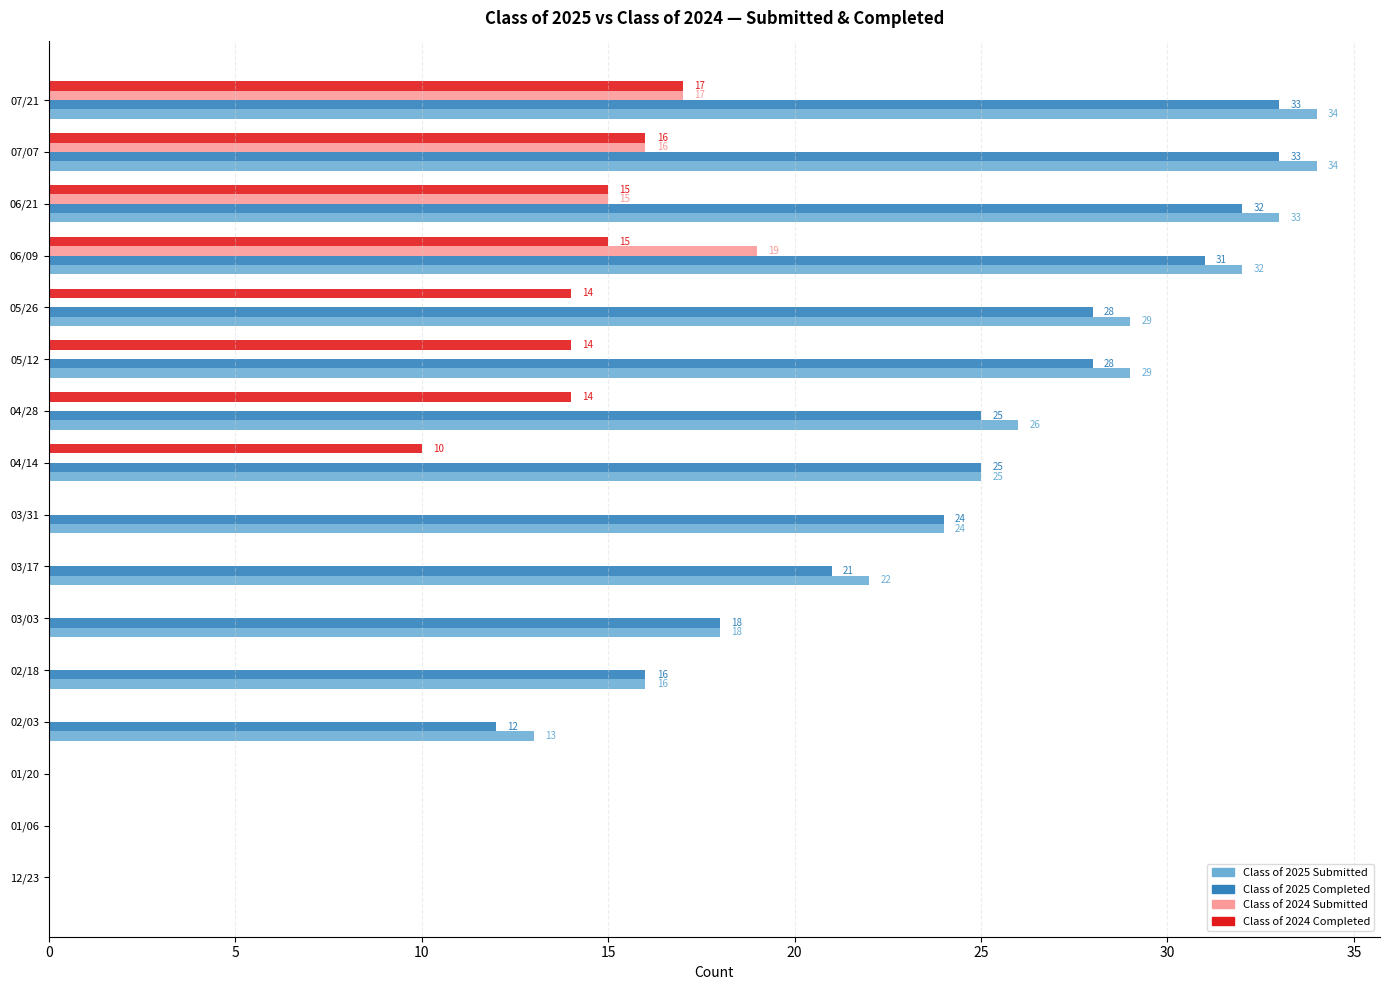

At which category is the sum across all series the highest?

07/21